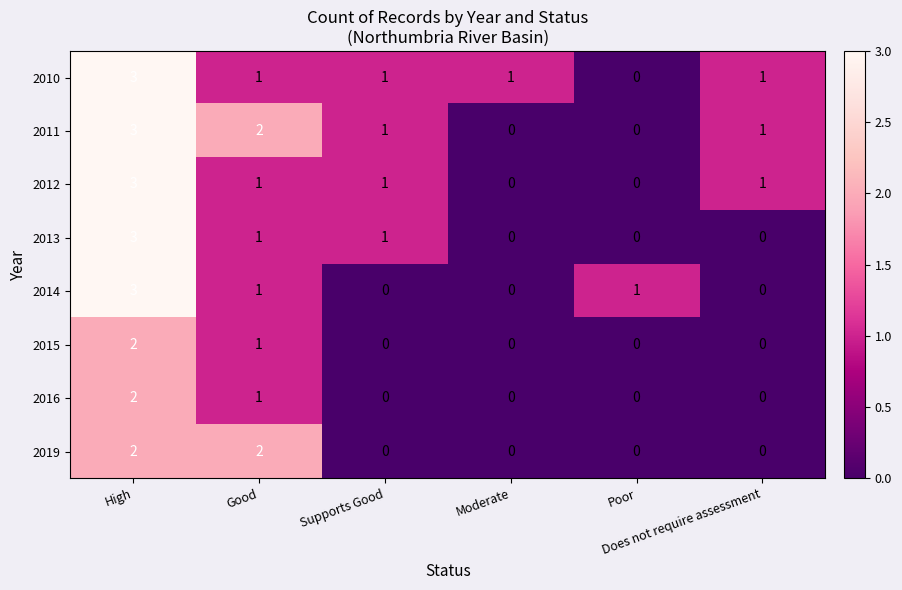

What is the difference between the maximum and second lowest values in the 2012 series?

3